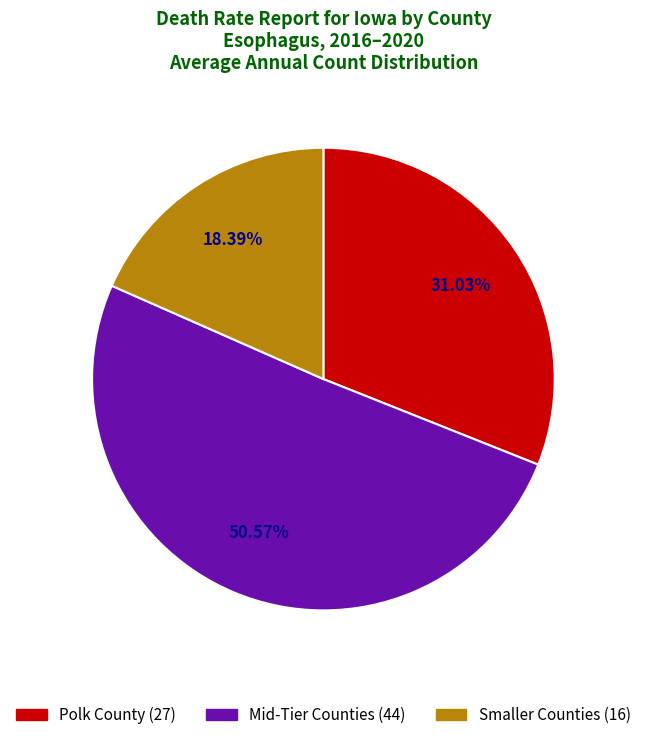

How many slices are in this pie chart?

3